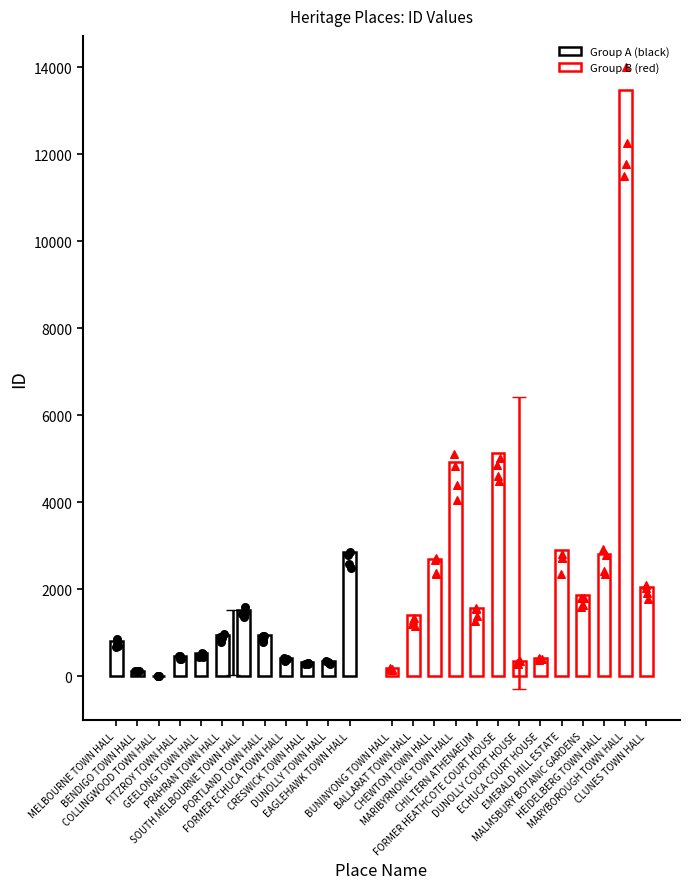

What is the change in value from CHEWTON TOWN HALL to MARYBOROUGH TOWN HALL?

+10775